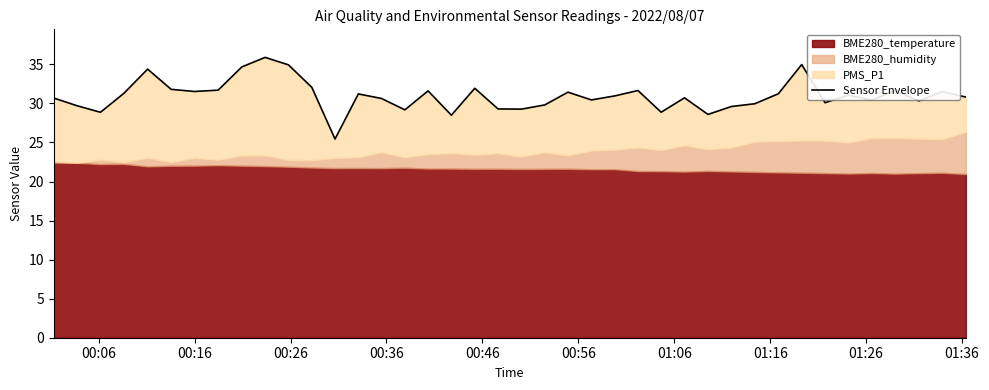

What is the minimum value shown in the chart?

25.4